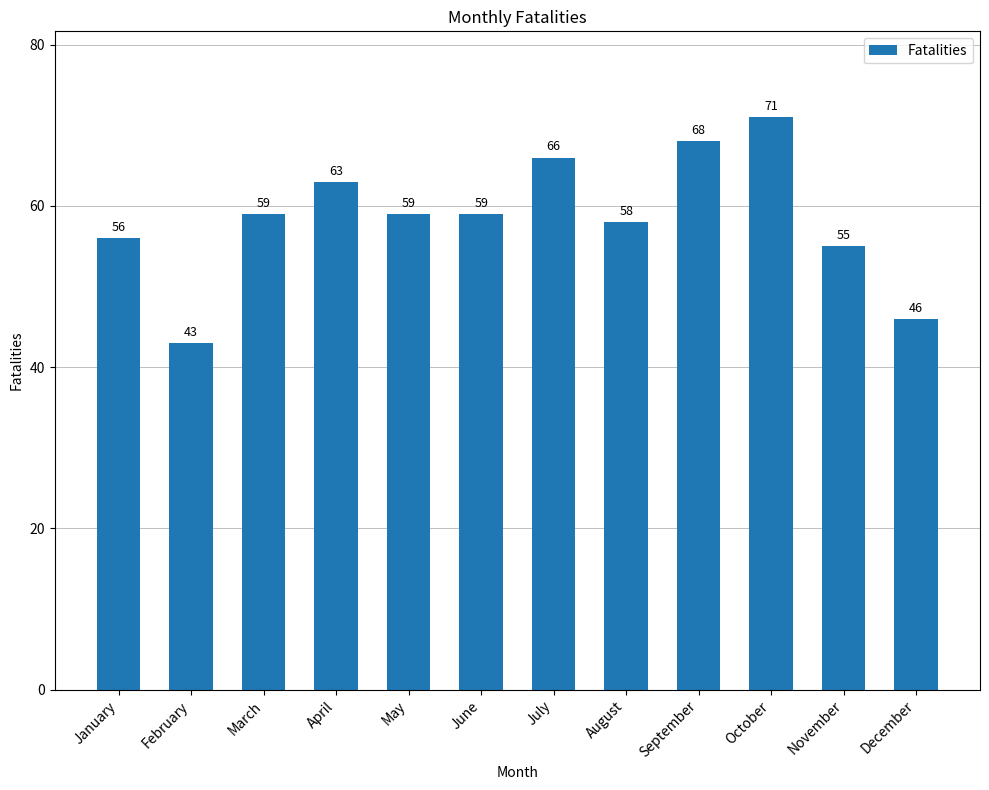

Are the bars horizontal?

No